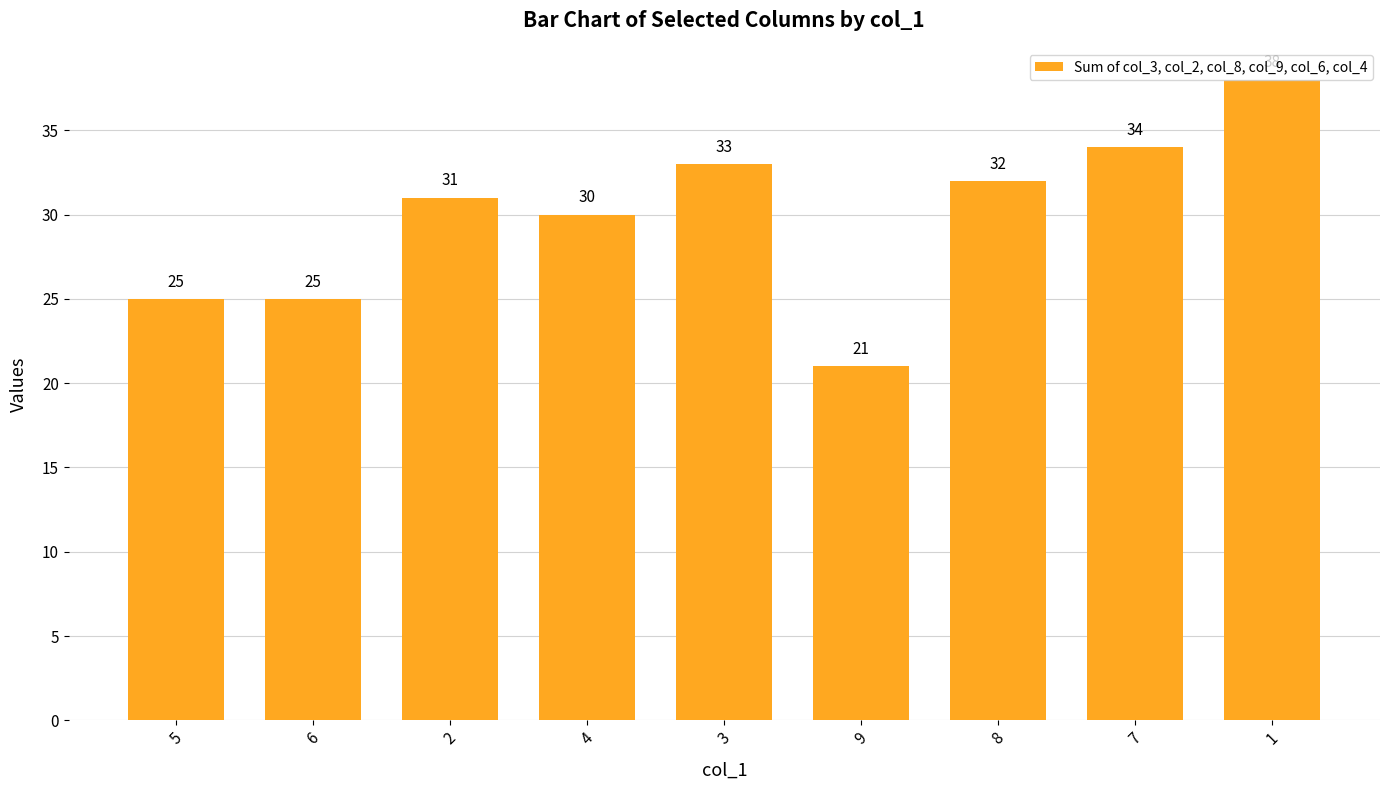

What is the label of the 7th bar from the left?

8